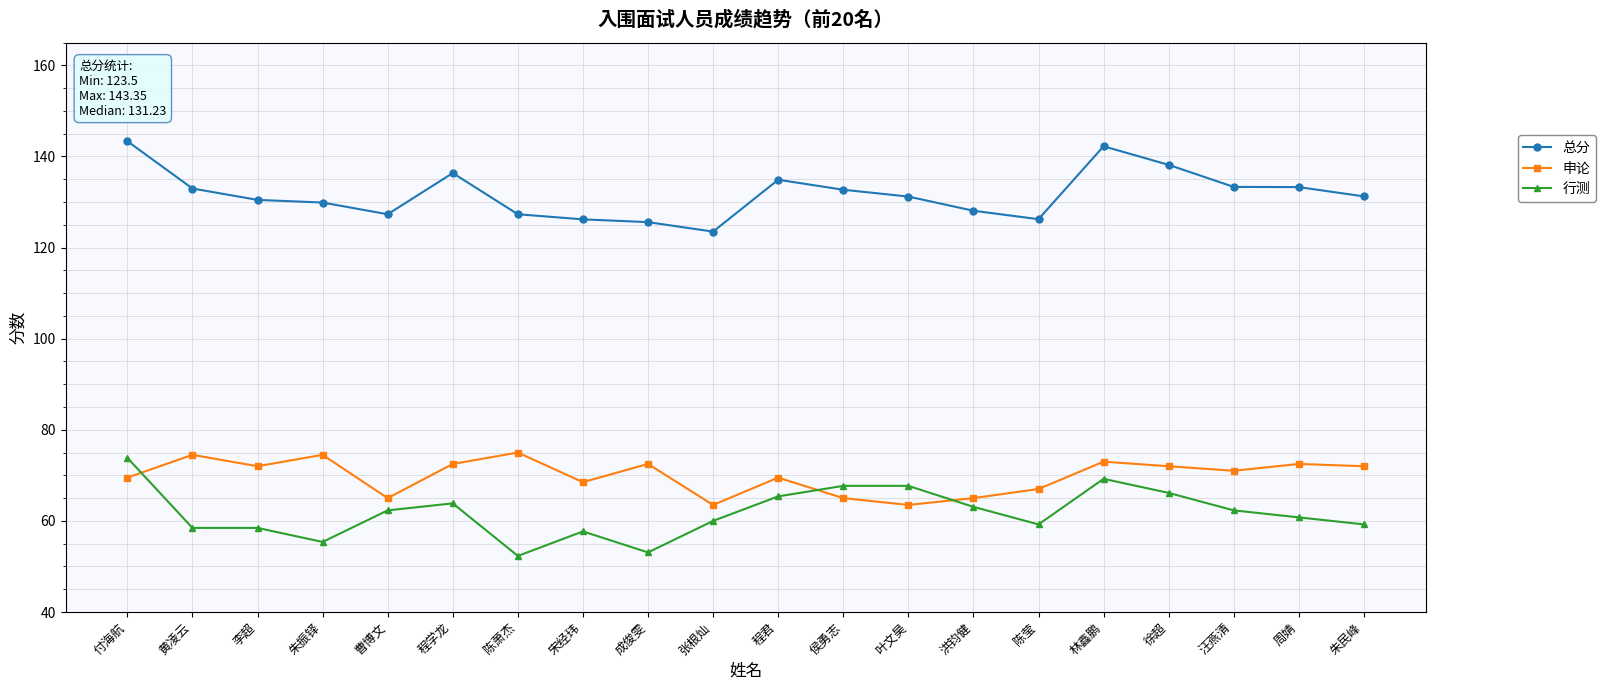

Where is the first local maximum for 申论?

黄凌云